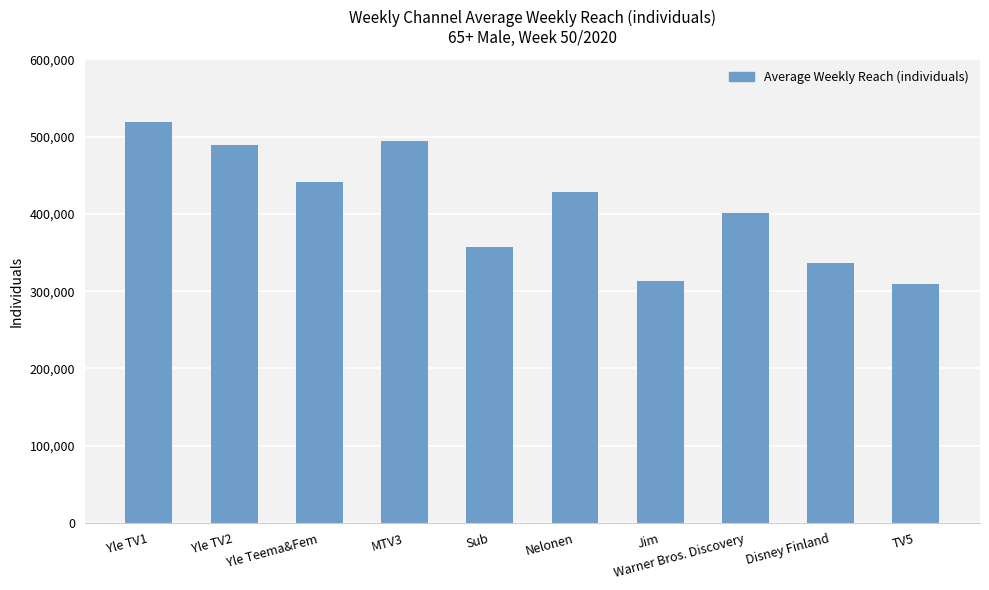

Count the number of categories in the chart.

10